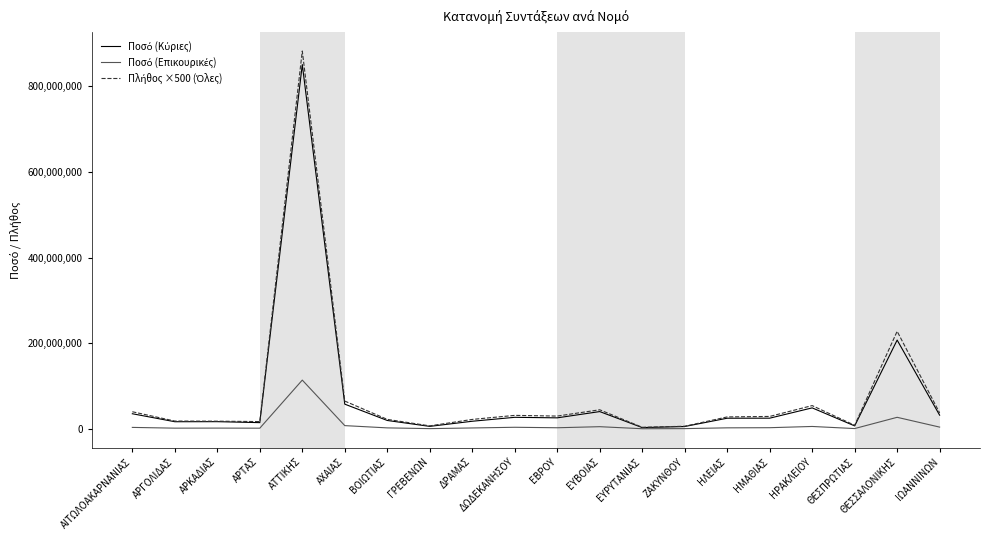

At which category is the sum across all series the highest?

ΑΤΤΙΚΗΣ